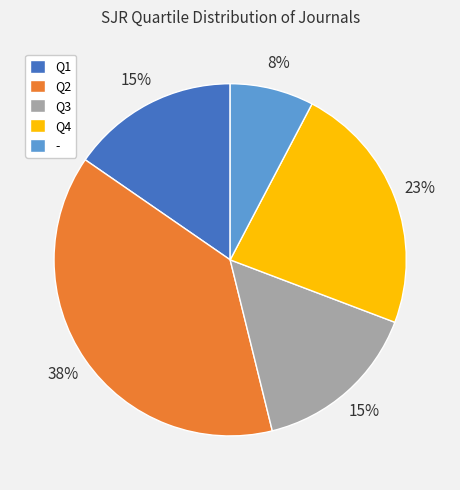

To the nearest percent, what percentage of the pie is Q3?

15%